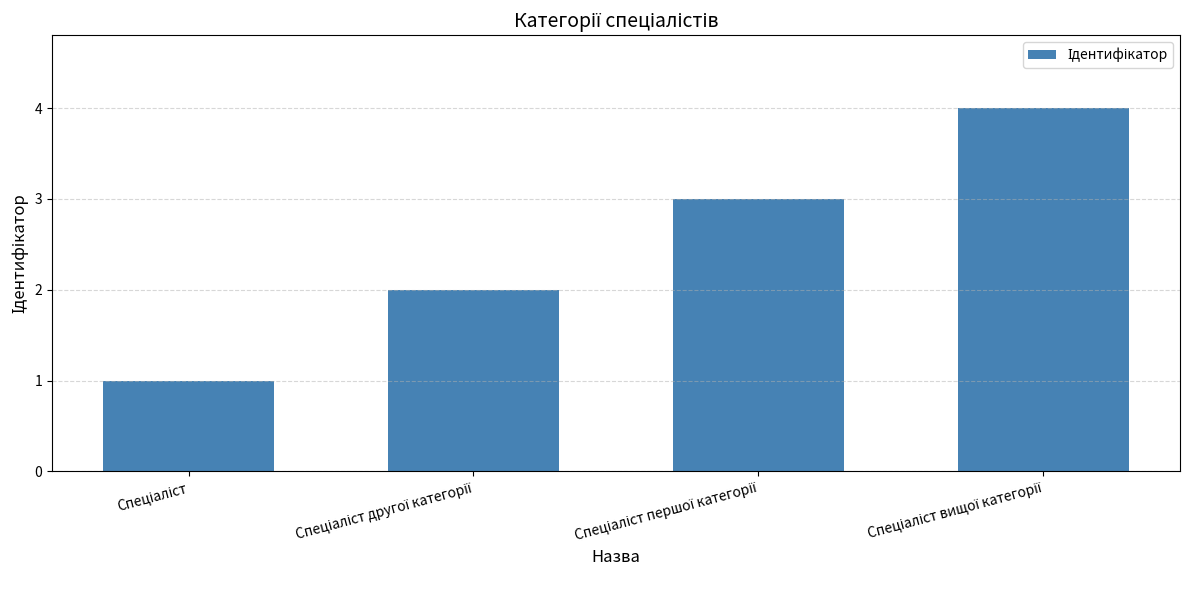

What is the sum of all values?

10